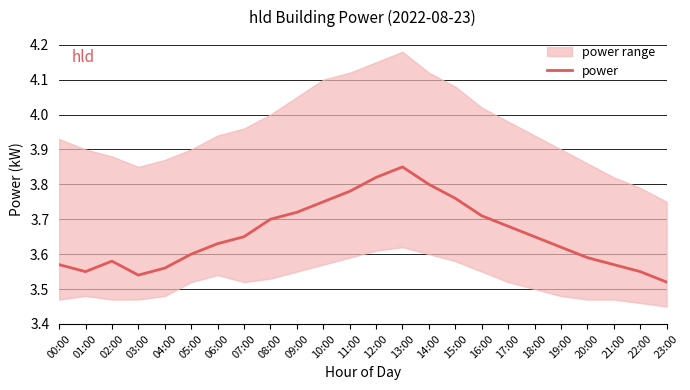

What is the label of the 7th point from the left?

06:00